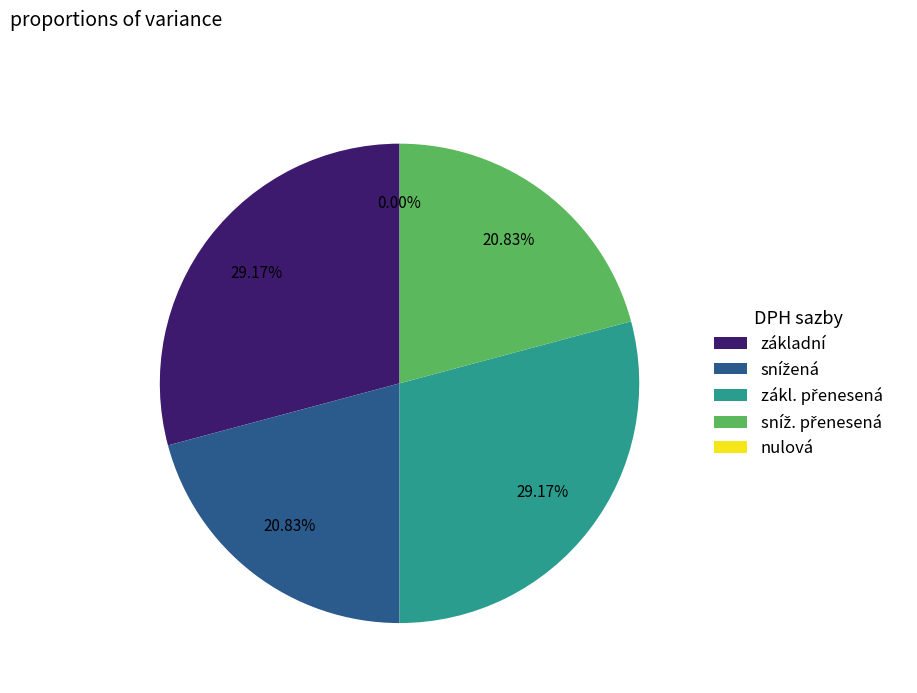

Does základní represent more than half of the total?

No